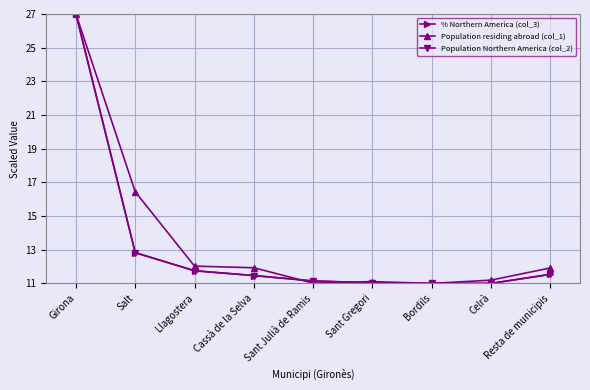

What are all the series names shown in the legend?

% Northern America (col_3), Population residing abroad (col_1), Population Northern America (col_2)